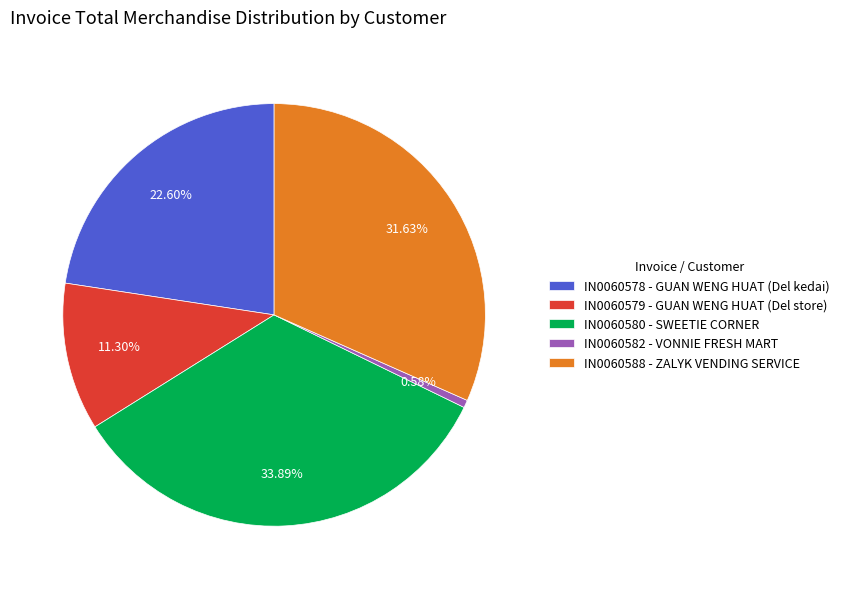

To the nearest percent, what is the average slice percentage?

20%